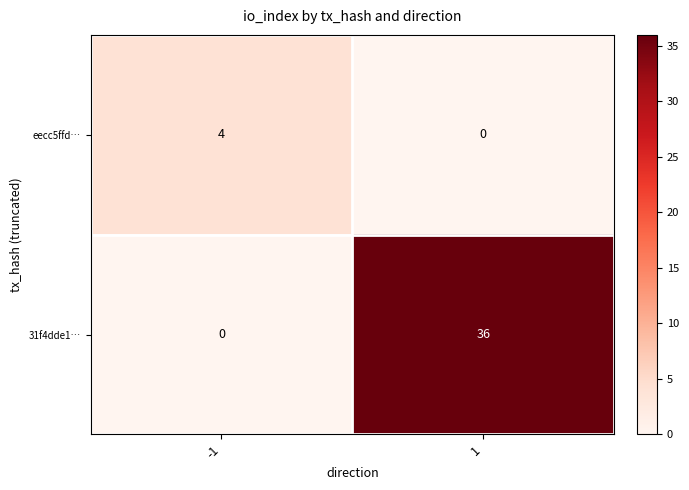

Reading right to left, list all the values displayed in this chart.

eecc5ffd…: 0	4
31f4dde1…: 36	0